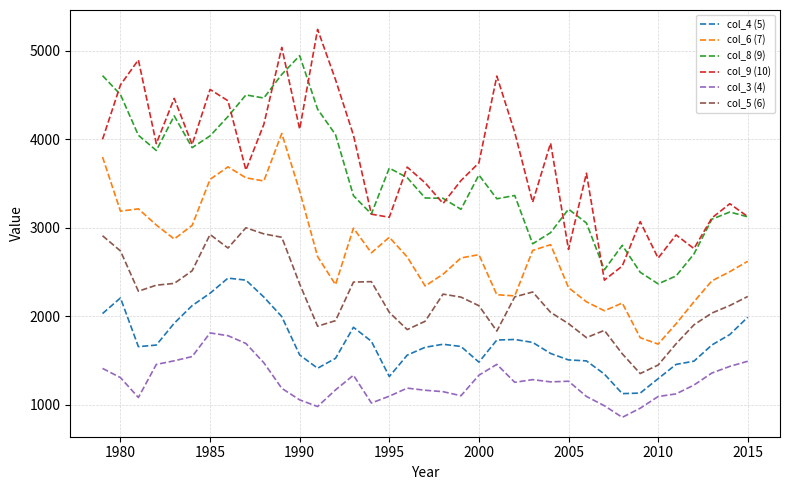

Which series has the largest total across all categories?

col_9 (10)